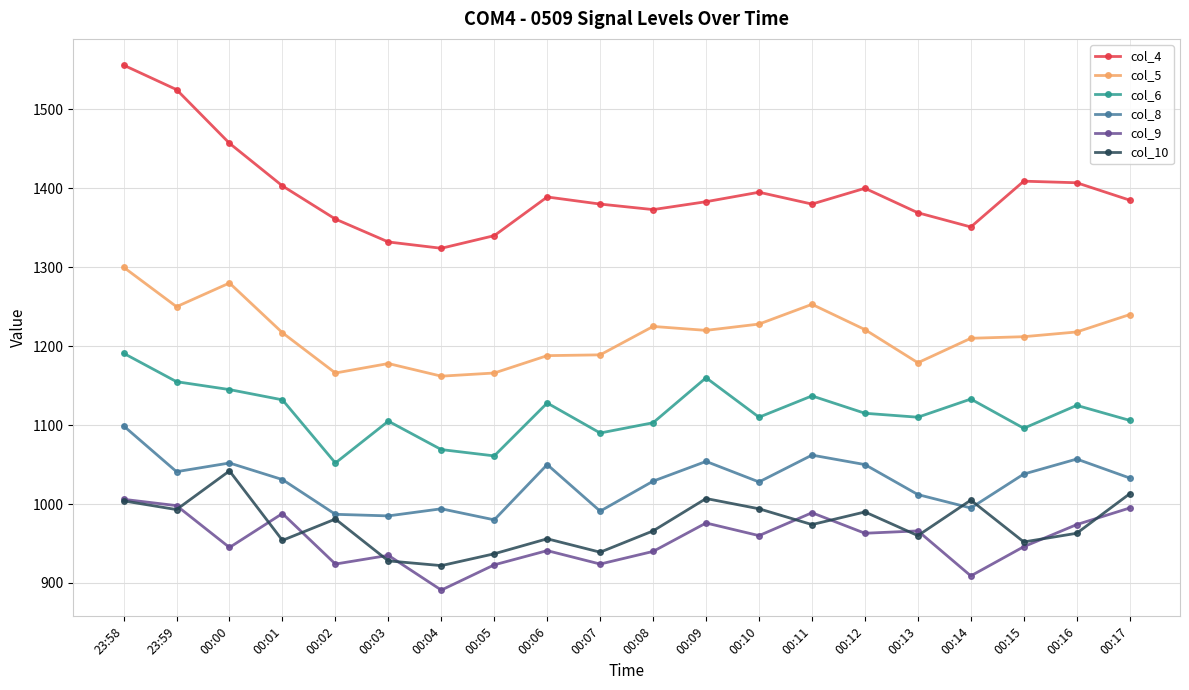

Does the chart have visible grid lines?

Yes